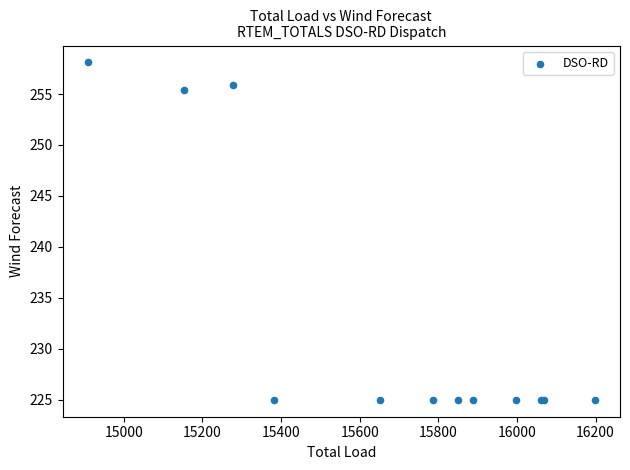

What Y value in the scatter plot is closest to 241?

255.4